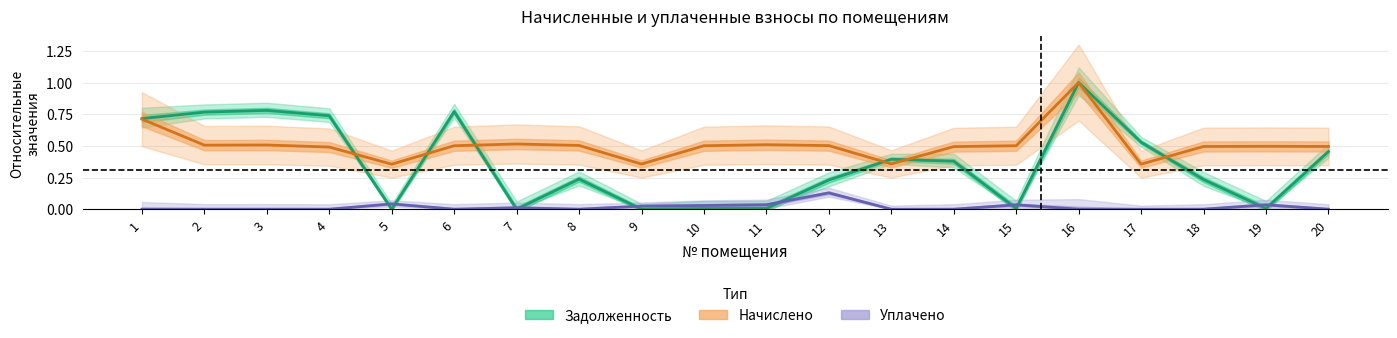

How many lines are shown in the chart?

3